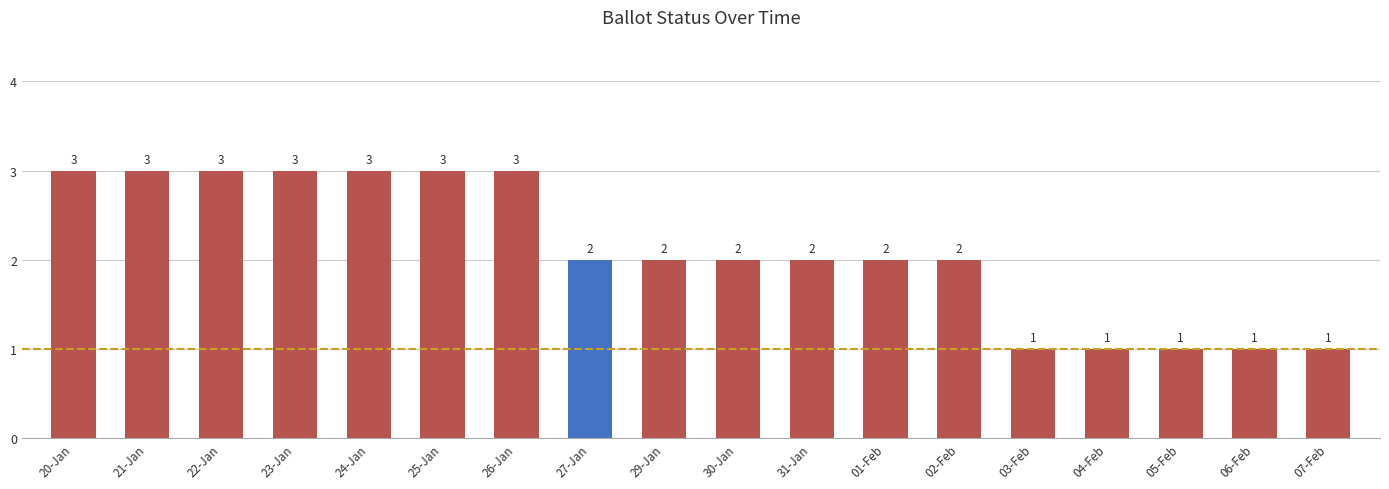

How many values are below 2?

5